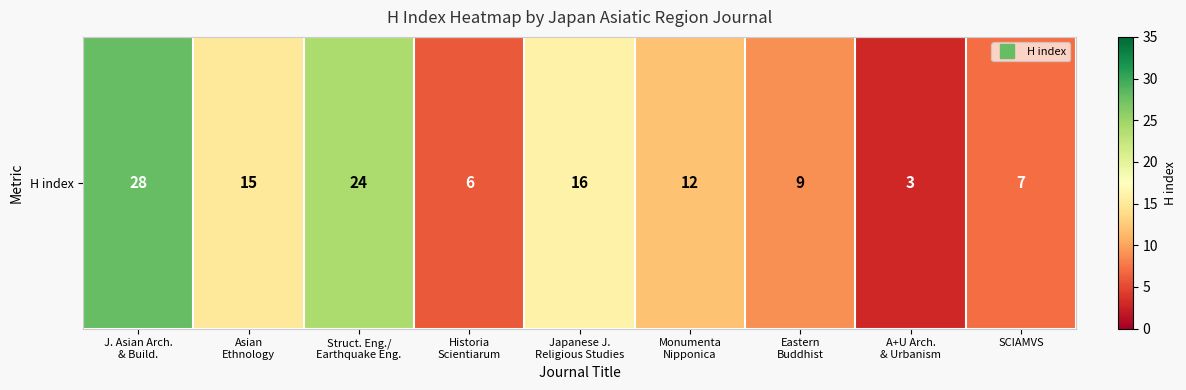

What is the greatest value displayed?

28